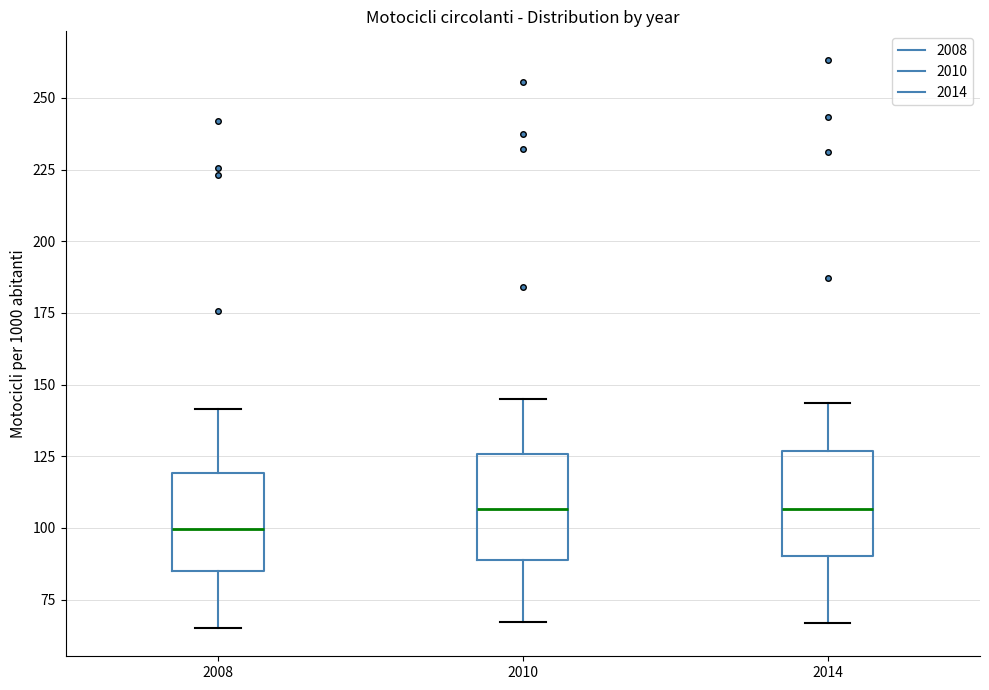

Reading left to right, transcribe this box plot: for each box, give where its median line is, the range the box spans, and where its two whiskers end, as read against the y-axis. The values are not printed on the chart, so give them approximately, as read against the axis.

2008: median 100, box 85 to 120, whiskers 65 to 140
2010: median 105, box 90 to 125, whiskers 65 to 145
2014: median 105, box 90 to 125, whiskers 65 to 145